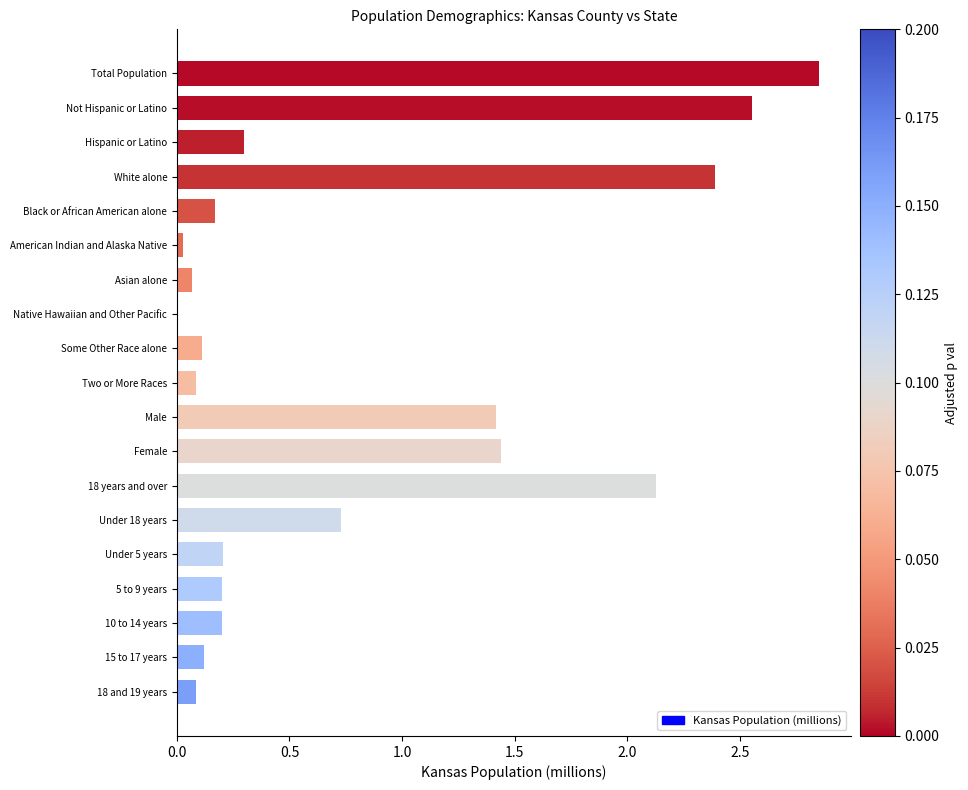

What is the sum of all values?

15.1